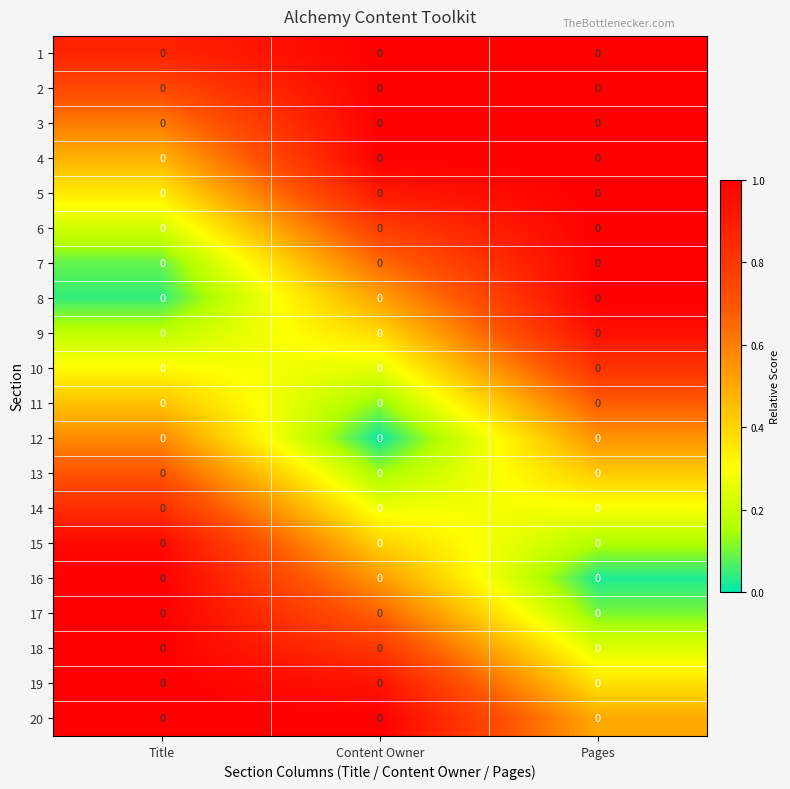

The 5 series shows 0.4 at Pages. True or false?

False